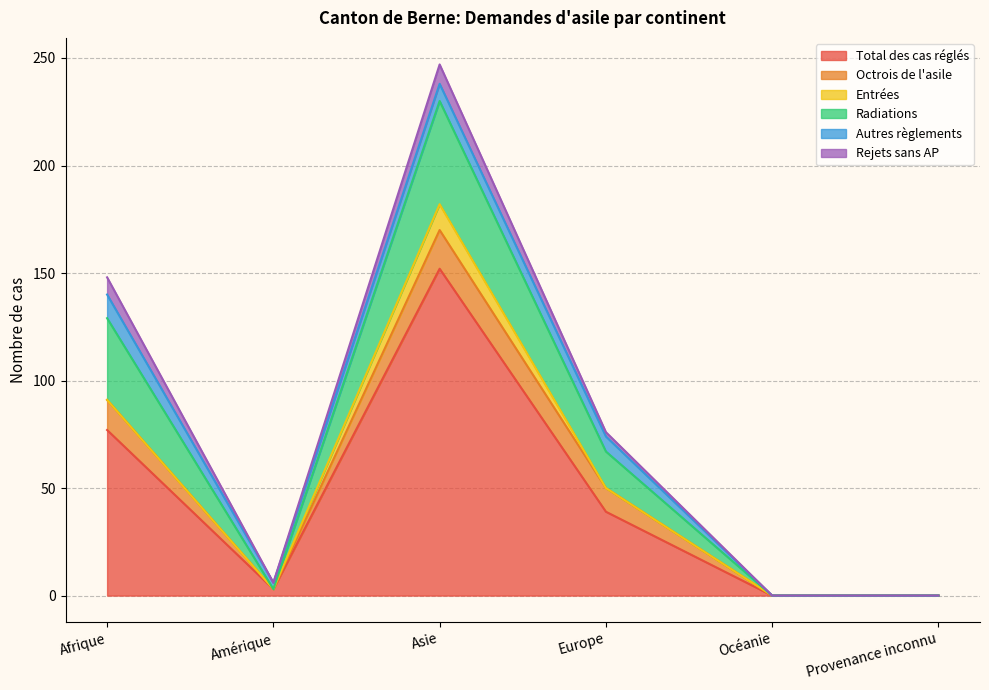

What is the maximum value for Total des cas réglés?

152